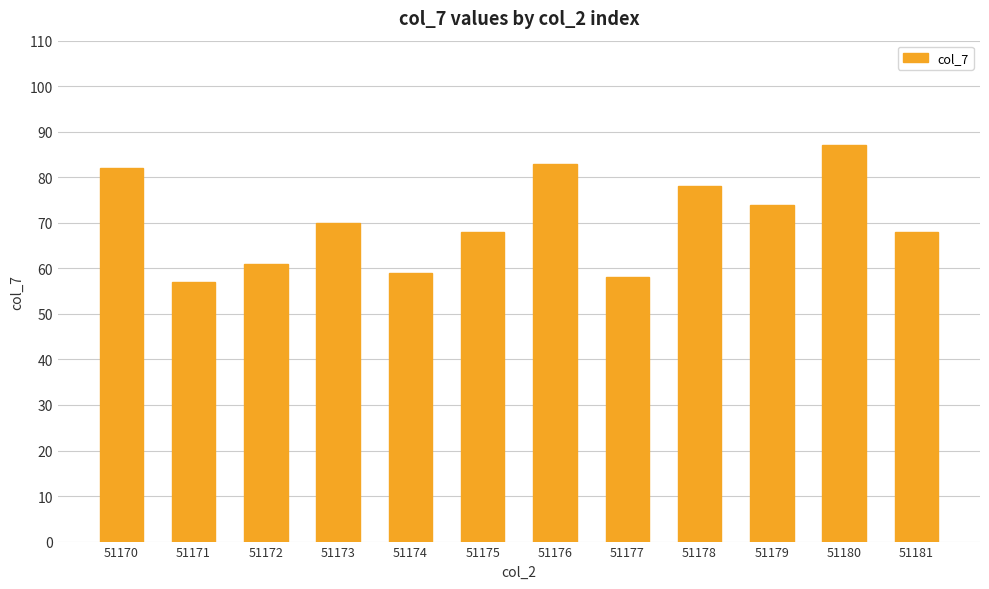

The value at 51179 is 112. True or false?

False